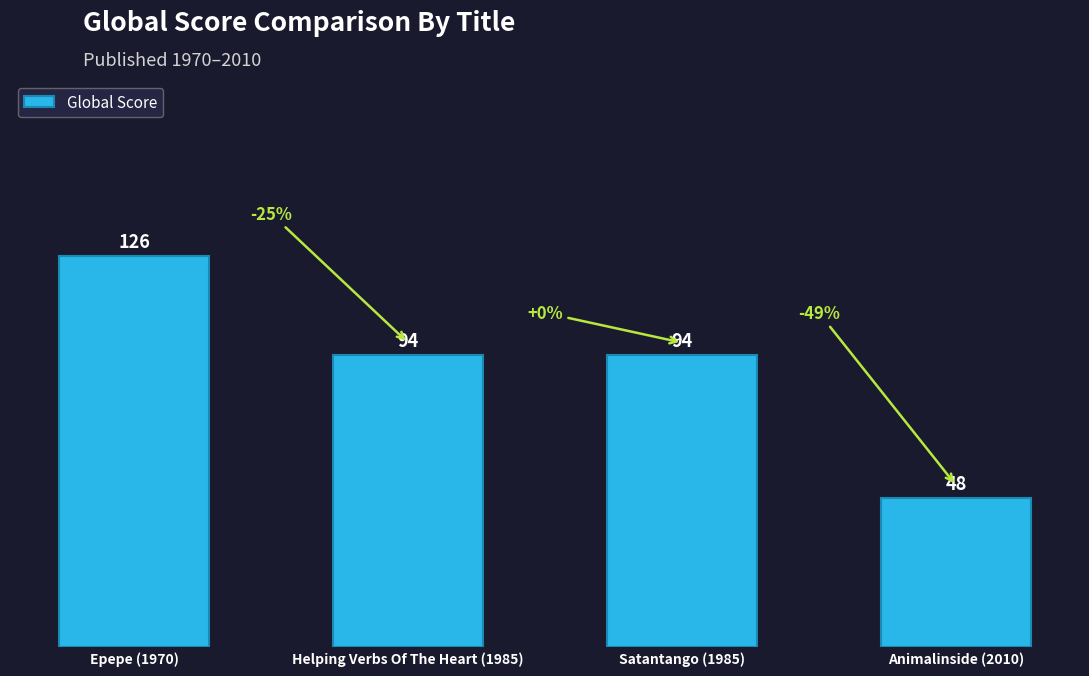

What is the value of the 2nd bar from the left?

94